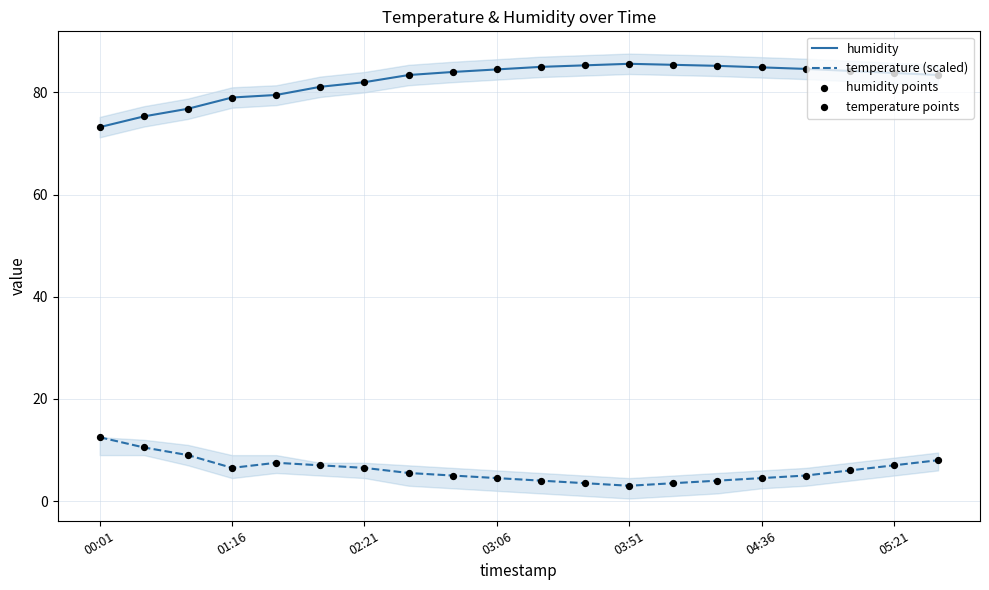

Which series contains the highest Y value?

humidity